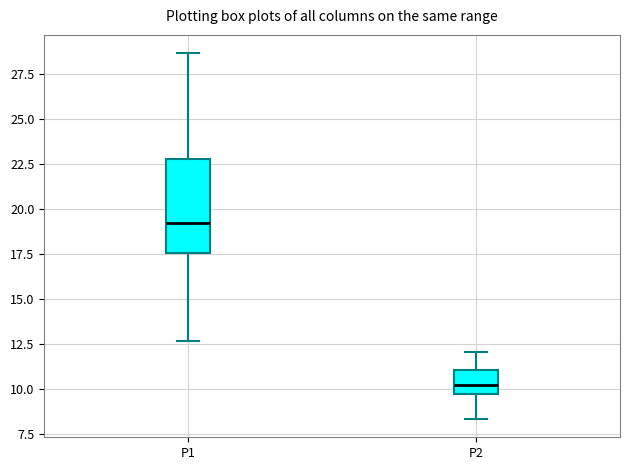

Which box's median line is the highest?

P1